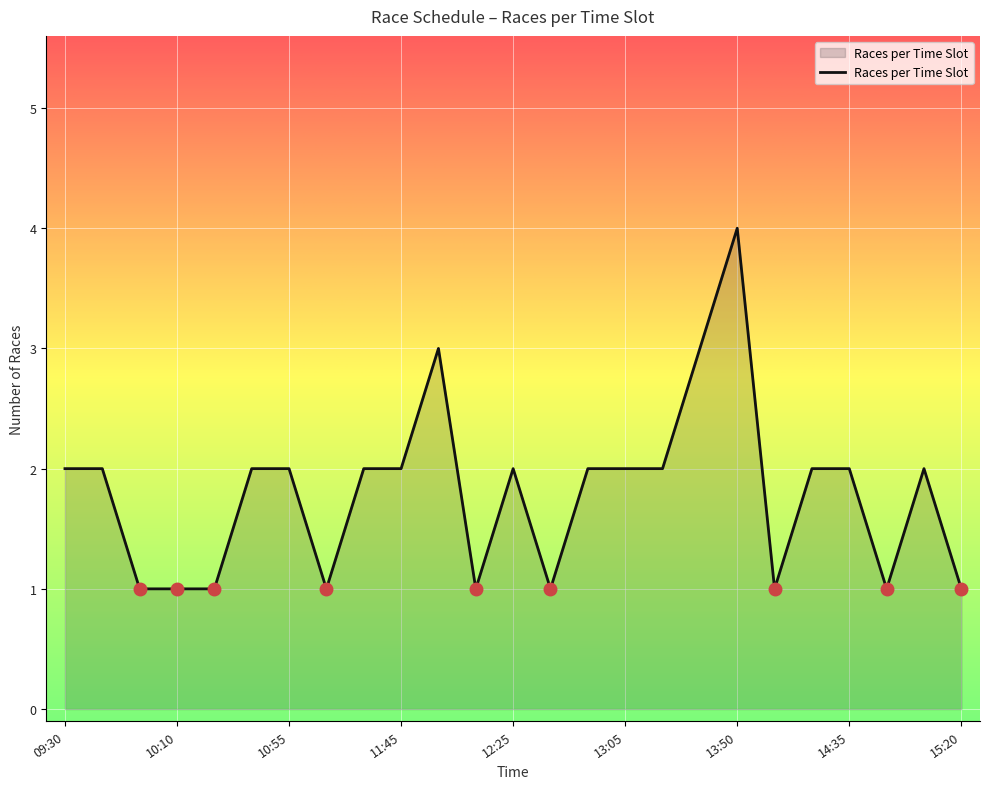

What is the maximum value shown in the chart?

4